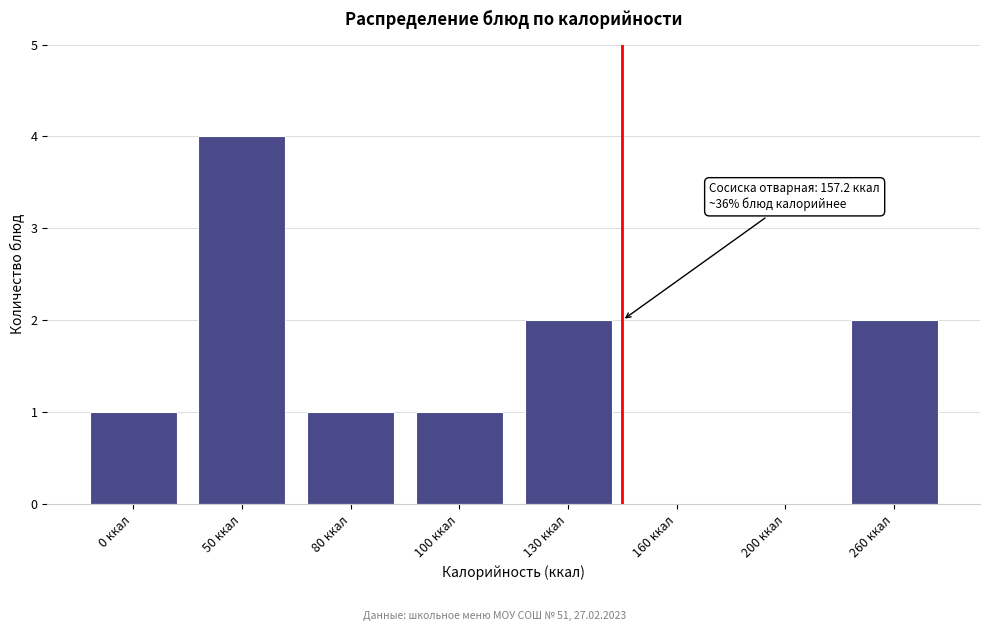

Reading right to left, list all the values displayed in this chart.

260 ккал=2	200 ккал=0	160 ккал=0	130 ккал=2	100 ккал=1	80 ккал=1	50 ккал=4	0 ккал=1